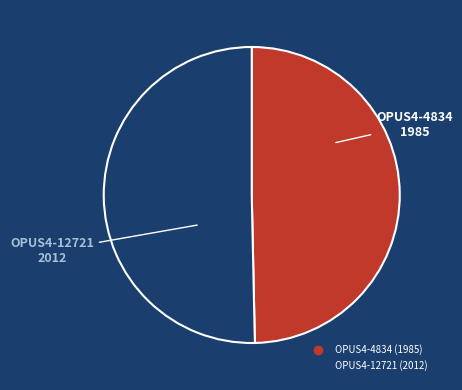

Between OPUS4-12721 (2012) and OPUS4-4834 (1985), which is larger?

OPUS4-12721 (2012)